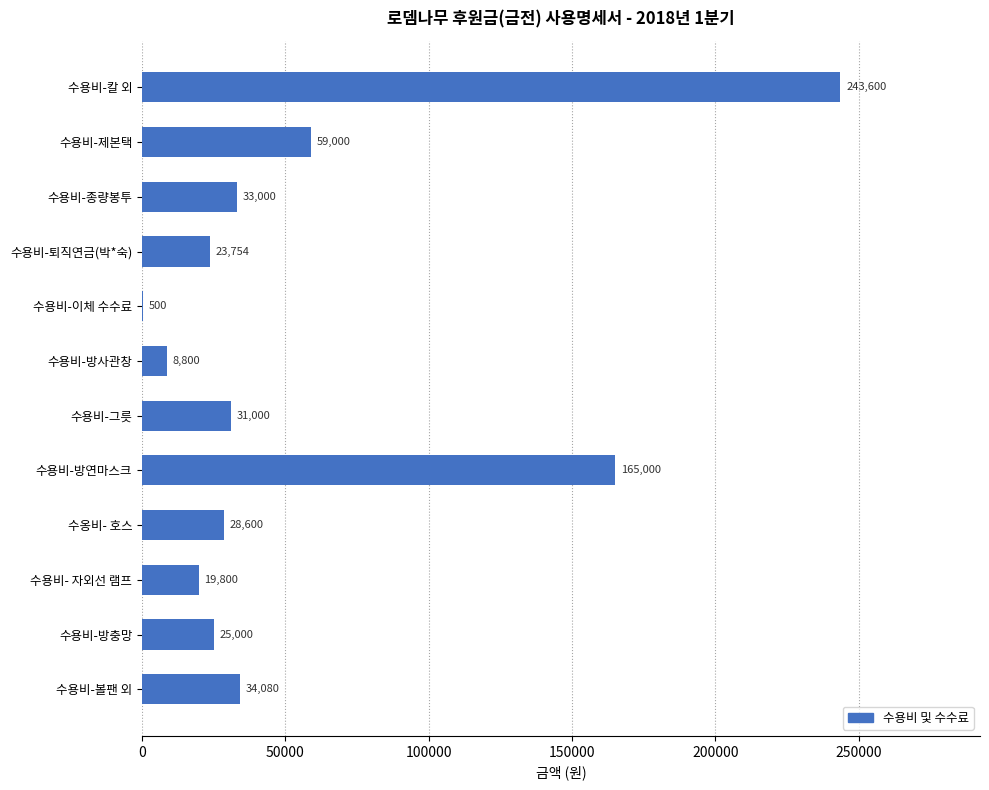

What is the greatest value displayed?

243600